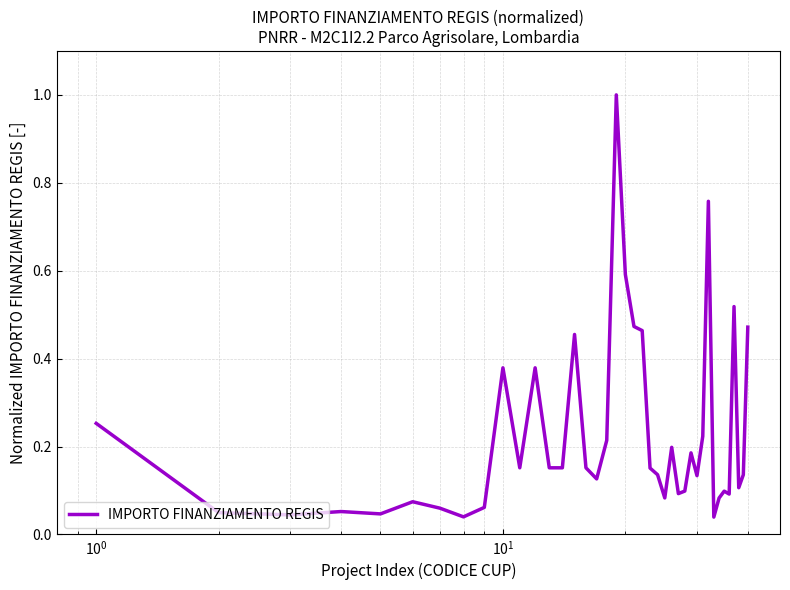

What is the greatest value displayed?

1.0